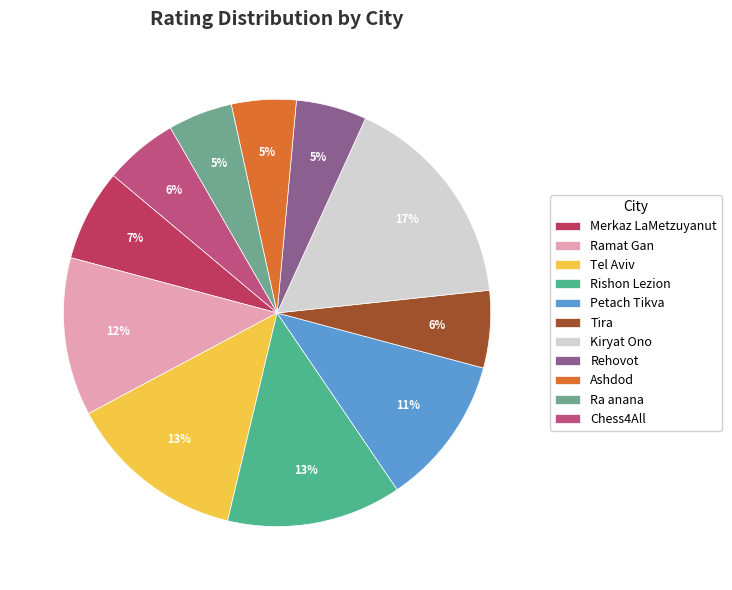

How many segments does this pie chart have?

11